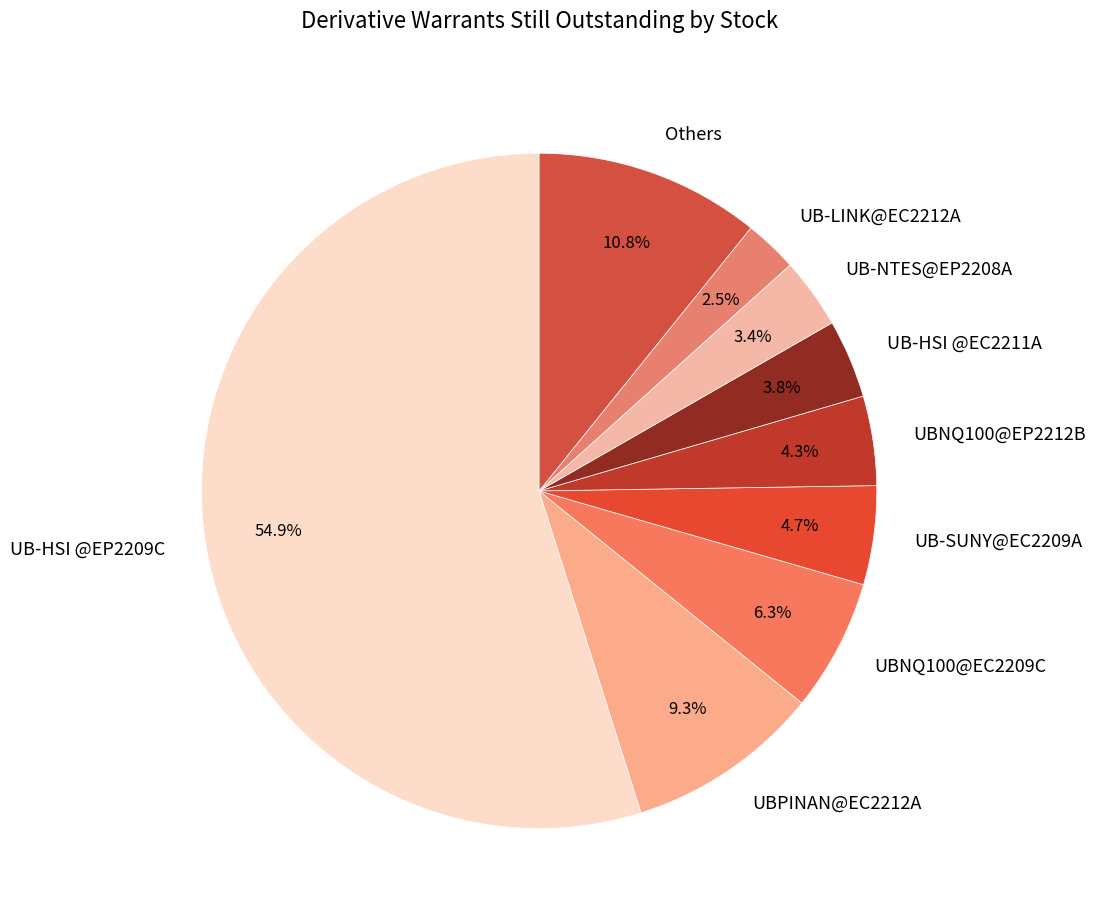

How many segments does this pie chart have?

9